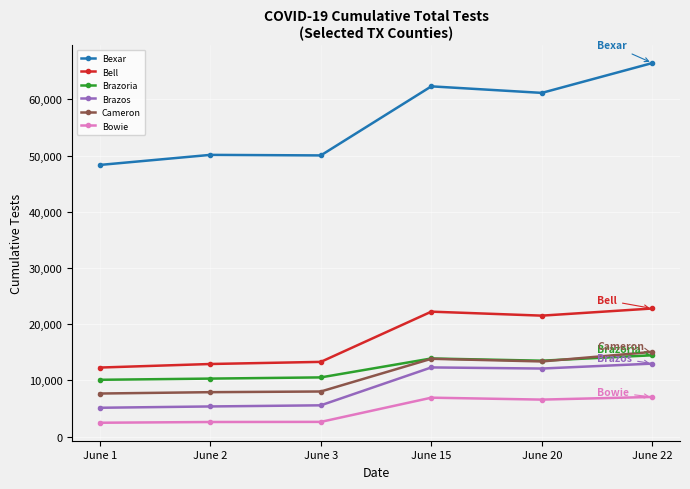

True or false: Bowie has a value of 6910 at June 15.

True